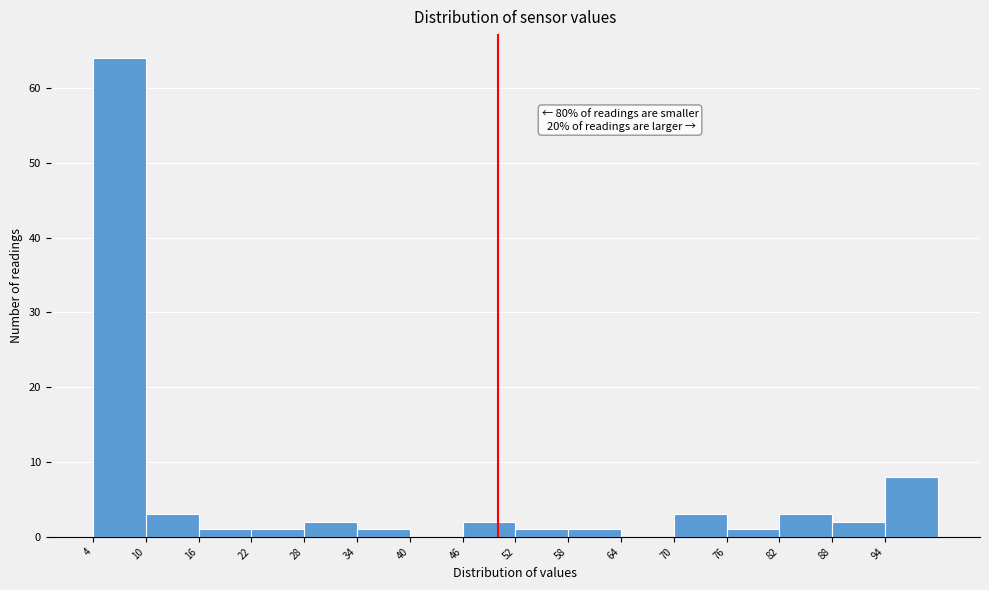

Over which range of the x-axis is the bar tallest?

4 to 10